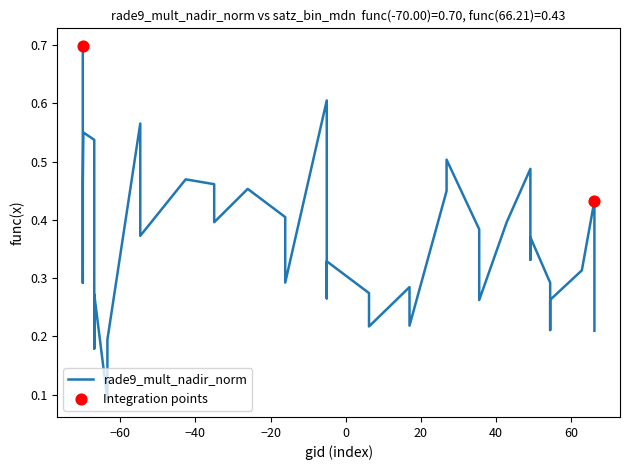

Between 23 and 5, which is larger?

5